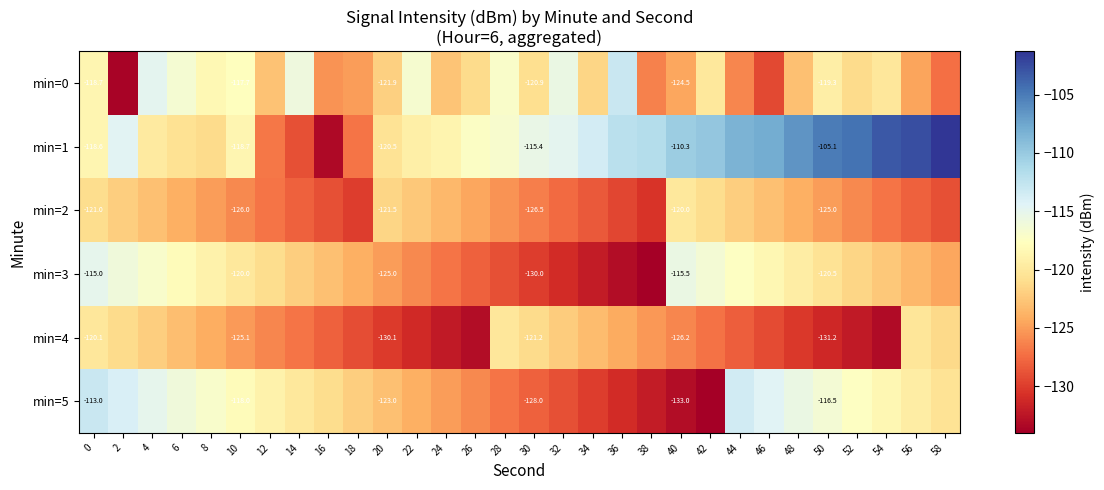

Read the min=4 value at 36.

-124.2